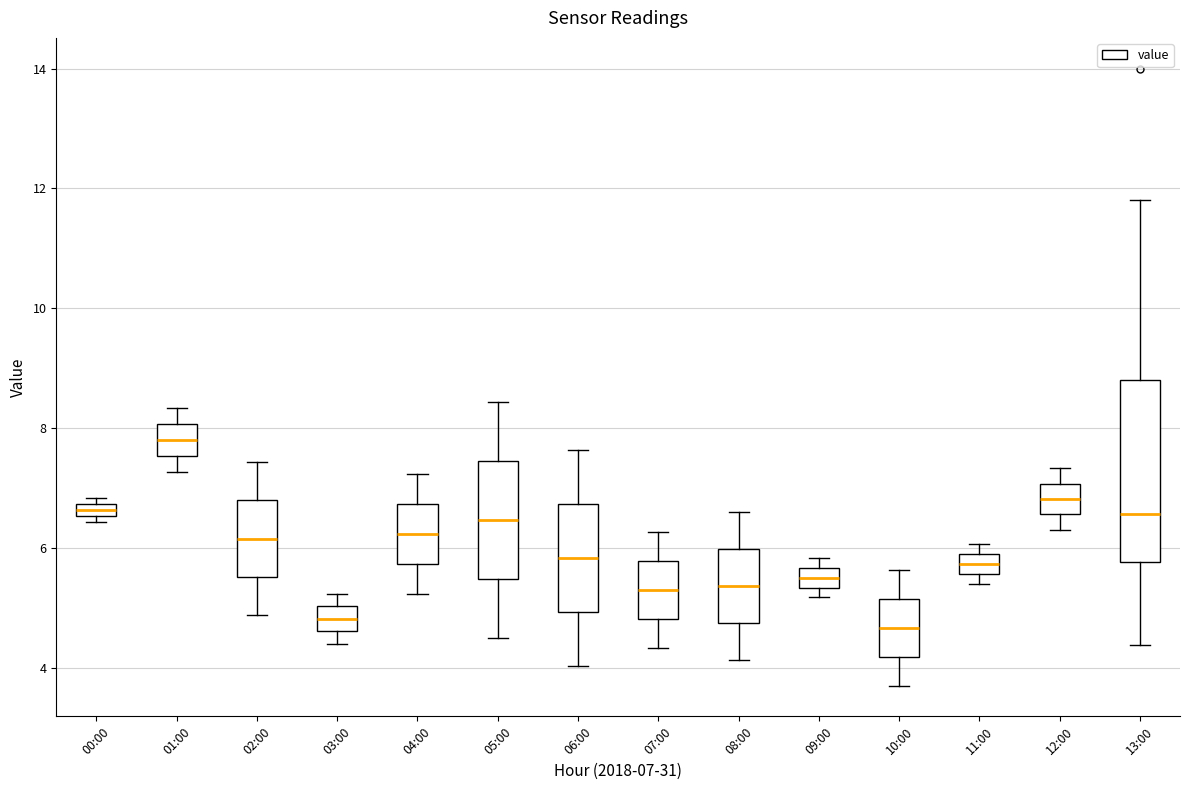

Where is the lower edge of the box for 04:00 on the y-axis? The values are not printed on the chart, so give them approximately, as read against the axis.

5.8